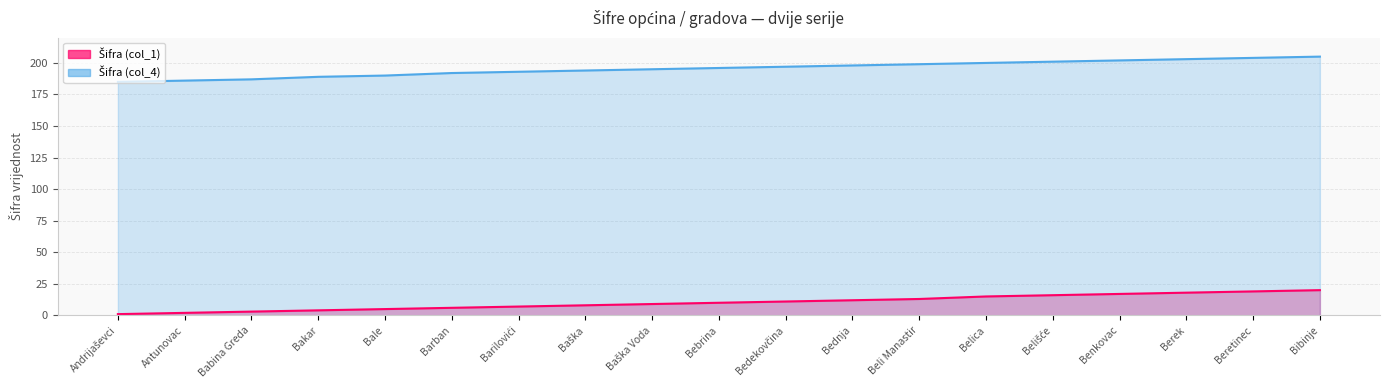

True or false: Šifra (col_1) (line) and Šifra (col_4) (line) intersect in this chart.

False